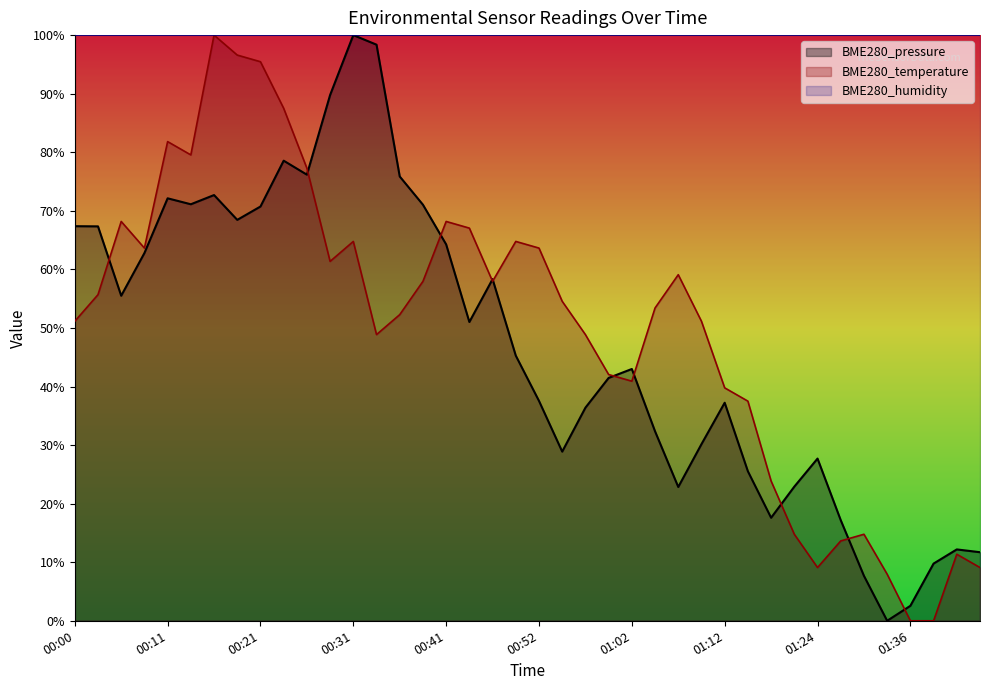

True or false: BME280_pressure and BME280_temperature cross at least once.

True